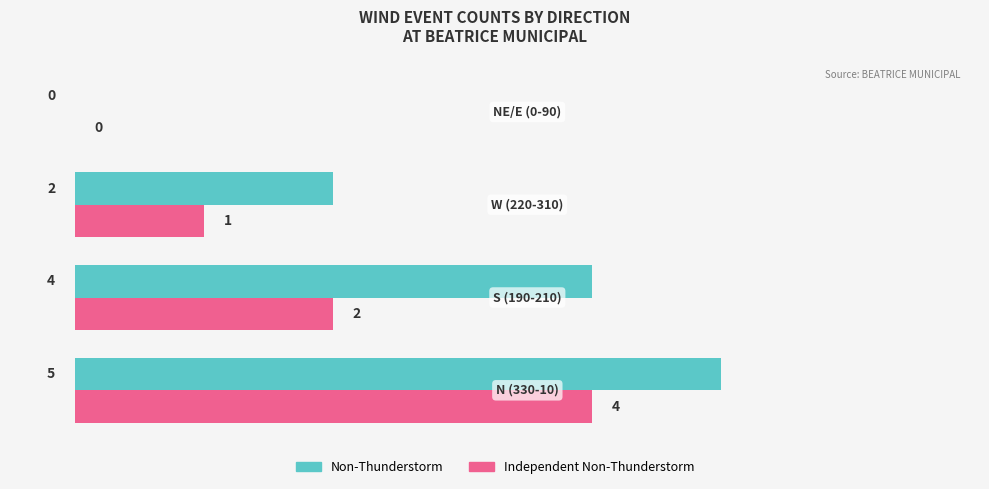

Which series has the largest total across all categories?

Non-Thunderstorm